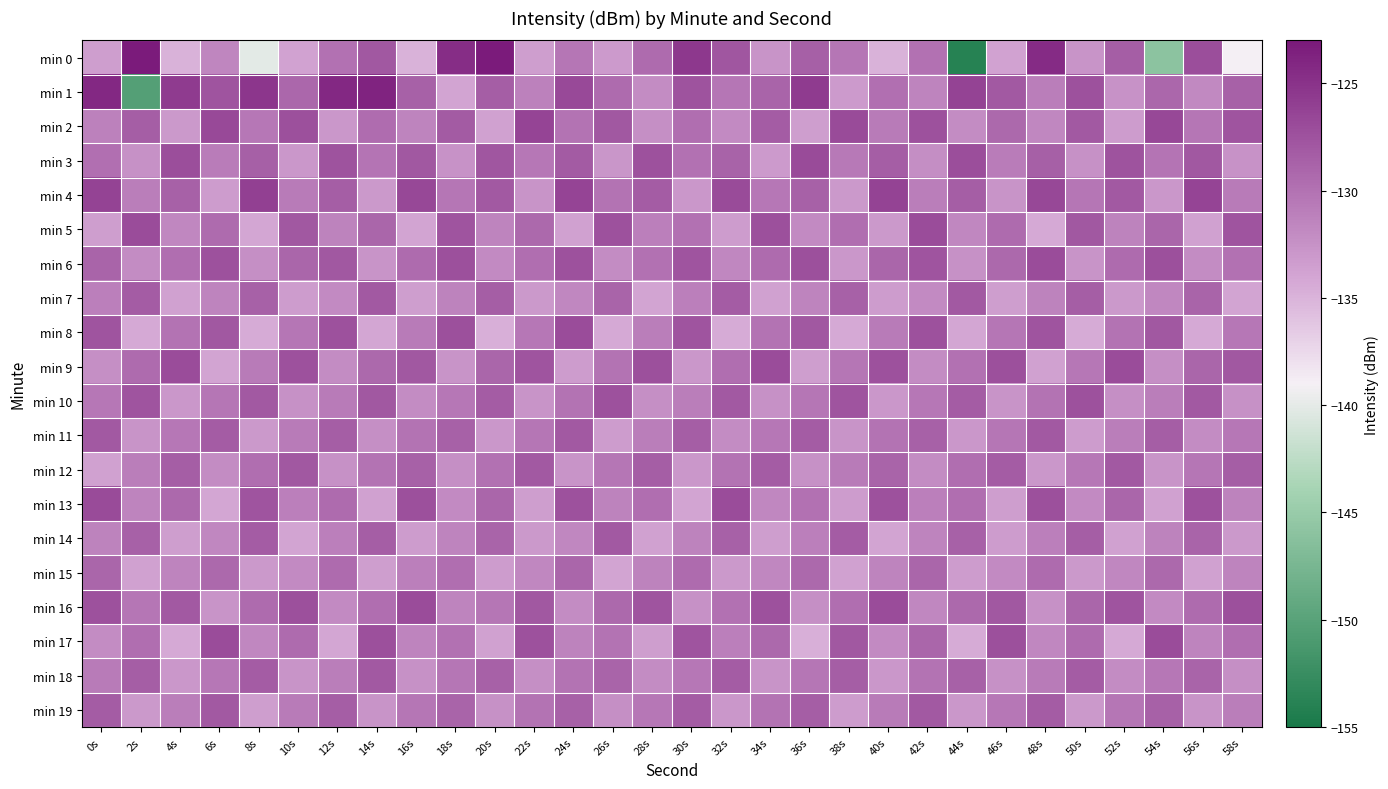

Reading left to right, extract all data points from this chart.

min 0: 0s=-133.4	2s=-123.2	4s=-134.9	6s=-131.6	8s=-140.1	10s=-133.9	12s=-129.9	14s=-127.9	16s=-134.9	18s=-124.6	20s=-123.2	22s=-133.4	24s=-130.3	26s=-133.2	28s=-129.4	30s=-125.4	32s=-127.9	34s=-132.7	36s=-128.5	38s=-130.3	40s=-134.9	42s=-129.9	44s=-154.0	46s=-133.8	48s=-124.4	50s=-132.6	52s=-128.4	54s=-146.0	56s=-127.1	58s=-138.9
min 1: 0s=-124.1	2s=-150.3	4s=-125.7	6s=-127.7	8s=-125.3	10s=-129.2	12s=-124.2	14s=-123.8	16s=-128.7	18s=-133.9	20s=-128.5	22s=-131.2	24s=-126.8	26s=-129.4	28s=-132.1	30s=-127.6	32s=-130.3	34s=-128.9	36s=-125.7	38s=-133.2	40s=-129.8	42s=-131.5	44s=-126.3	46s=-128.1	48s=-130.9	50s=-127.4	52s=-132.6	54s=-129.2	56s=-131.8	58s=-128.7
min 2: 0s=-131.2	2s=-128.5	4s=-133.1	6s=-126.8	8s=-130.5	10s=-127.3	12s=-132.9	14s=-129.6	16s=-131.4	18s=-128.2	20s=-133.7	22s=-126.5	24s=-130.1	26s=-127.9	28s=-132.3	30s=-129.7	32s=-131.9	34s=-128.3	36s=-133.5	38s=-126.9	40s=-130.7	42s=-127.5	44s=-132.1	46s=-129.3	48s=-131.7	50s=-128.1	52s=-133.3	54s=-126.7	56s=-130.3	58s=-127.7
min 3: 0s=-129.8	2s=-132.4	4s=-127.2	6s=-130.8	8s=-128.6	10s=-133.0	12s=-127.6	14s=-130.2	16s=-128.0	18s=-132.6	20s=-127.8	22s=-130.4	24s=-128.2	26s=-132.8	28s=-127.4	30s=-130.0	32s=-128.8	34s=-133.2	36s=-127.0	38s=-130.6	40s=-128.4	42s=-132.2	44s=-127.2	46s=-130.8	48s=-128.6	50s=-132.4	52s=-127.6	54s=-130.2	56s=-128.0	58s=-132.6
min 4: 0s=-126.3	2s=-130.9	4s=-128.7	6s=-133.3	8s=-126.1	10s=-130.7	12s=-128.5	14s=-133.1	16s=-126.7	18s=-130.3	20s=-128.1	22s=-132.7	24s=-126.5	26s=-130.1	28s=-128.3	30s=-132.9	32s=-126.9	34s=-130.5	36s=-128.7	38s=-133.1	40s=-126.3	42s=-130.9	44s=-128.5	46s=-132.7	48s=-126.7	50s=-130.3	52s=-128.1	54s=-132.9	56s=-126.5	58s=-130.7
min 5: 0s=-133.5	2s=-127.1	4s=-131.7	6s=-129.5	8s=-134.1	10s=-127.9	12s=-131.3	14s=-129.1	16s=-133.9	18s=-127.7	20s=-131.5	22s=-129.3	24s=-133.7	26s=-127.5	28s=-131.1	30s=-129.9	32s=-133.3	34s=-127.3	36s=-131.9	38s=-129.7	40s=-133.1	42s=-127.1	44s=-131.7	46s=-129.5	48s=-134.3	50s=-127.9	52s=-131.3	54s=-129.1	56s=-133.7	58s=-127.7
min 6: 0s=-128.9	2s=-132.1	4s=-129.7	6s=-127.5	8s=-132.3	10s=-129.1	12s=-127.9	14s=-132.7	16s=-129.5	18s=-127.3	20s=-131.9	22s=-129.7	24s=-127.5	26s=-132.1	28s=-129.9	30s=-127.7	32s=-131.7	34s=-129.5	36s=-127.3	38s=-132.9	40s=-129.1	42s=-127.7	44s=-132.5	46s=-129.3	48s=-127.1	50s=-132.7	52s=-129.5	54s=-127.3	56s=-132.1	58s=-129.9
min 7: 0s=-131.1	2s=-128.3	4s=-133.7	6s=-131.5	8s=-128.7	10s=-133.3	12s=-131.9	14s=-128.1	16s=-133.5	18s=-131.3	20s=-128.5	22s=-133.1	24s=-131.7	26s=-128.9	28s=-133.9	30s=-131.1	32s=-128.3	34s=-133.7	36s=-131.5	38s=-128.7	40s=-133.3	42s=-131.9	44s=-128.1	46s=-133.5	48s=-131.3	50s=-128.5	52s=-133.1	54s=-131.7	56s=-128.9	58s=-133.9
min 8: 0s=-127.7	2s=-134.3	4s=-130.1	6s=-127.9	8s=-134.5	10s=-130.3	12s=-127.5	14s=-134.1	16s=-130.7	18s=-127.3	20s=-134.7	22s=-130.5	24s=-127.1	26s=-134.3	28s=-130.9	30s=-127.7	32s=-134.5	34s=-130.1	36s=-127.9	38s=-134.3	40s=-130.7	42s=-127.5	44s=-134.1	46s=-130.3	48s=-127.7	50s=-134.5	52s=-130.1	54s=-127.9	56s=-134.3	58s=-130.5
min 9: 0s=-132.3	2s=-129.5	4s=-127.1	6s=-133.9	8s=-130.7	10s=-127.5	12s=-132.1	14s=-129.3	16s=-127.9	18s=-132.7	20s=-129.1	22s=-127.7	24s=-133.3	26s=-130.1	28s=-127.3	30s=-132.9	32s=-129.7	34s=-127.1	36s=-133.5	38s=-130.3	40s=-127.5	42s=-132.1	44s=-129.9	46s=-127.3	48s=-133.7	50s=-130.5	52s=-127.1	54s=-132.3	56s=-129.1	58s=-127.9
min 10: 0s=-130.5	2s=-127.7	4s=-132.9	6s=-130.3	8s=-128.1	10s=-132.5	12s=-130.7	14s=-127.9	16s=-132.1	18s=-130.5	20s=-128.3	22s=-132.7	24s=-130.1	26s=-127.5	28s=-132.3	30s=-130.9	32s=-128.1	34s=-132.5	36s=-130.3	38s=-127.7	40s=-132.9	42s=-130.5	44s=-128.3	46s=-132.7	48s=-130.1	50s=-127.5	52s=-132.3	54s=-130.9	56s=-128.1	58s=-132.5
min 11: 0s=-128.1	2s=-132.7	4s=-130.5	6s=-128.3	8s=-133.1	10s=-130.7	12s=-128.5	14s=-132.3	16s=-130.1	18s=-128.7	20s=-132.9	22s=-130.3	24s=-128.1	26s=-133.3	28s=-130.9	30s=-128.5	32s=-132.1	34s=-130.5	36s=-128.3	38s=-132.7	40s=-130.1	42s=-128.7	44s=-132.9	46s=-130.3	48s=-128.1	50s=-133.3	52s=-130.9	54s=-128.5	56s=-132.1	58s=-130.5
min 12: 0s=-133.7	2s=-130.9	4s=-128.5	6s=-132.1	8s=-129.7	10s=-127.9	12s=-132.5	14s=-130.1	16s=-128.7	18s=-132.3	20s=-129.9	22s=-128.1	24s=-132.7	26s=-130.3	28s=-128.5	30s=-132.9	32s=-130.1	34s=-128.3	36s=-132.5	38s=-130.7	40s=-128.9	42s=-132.1	44s=-129.7	46s=-128.3	48s=-132.9	50s=-130.5	52s=-128.1	54s=-132.7	56s=-130.3	58s=-128.5
min 13: 0s=-126.9	2s=-131.5	4s=-129.3	6s=-134.1	8s=-127.7	10s=-131.1	12s=-129.5	14s=-133.7	16s=-127.3	18s=-131.9	20s=-129.1	22s=-133.5	24s=-127.5	26s=-131.3	28s=-129.7	30s=-133.9	32s=-127.1	34s=-131.7	36s=-129.9	38s=-133.3	40s=-127.5	42s=-131.1	44s=-129.7	46s=-133.5	48s=-127.3	50s=-131.9	52s=-129.1	54s=-133.7	56s=-127.5	58s=-131.3
min 14: 0s=-131.3	2s=-128.7	4s=-133.5	6s=-131.7	8s=-128.3	10s=-133.9	12s=-131.1	14s=-128.5	16s=-133.3	18s=-131.5	20s=-128.9	22s=-133.1	24s=-131.7	26s=-128.1	28s=-133.7	30s=-131.3	32s=-128.7	34s=-133.5	36s=-131.1	38s=-128.3	40s=-133.9	42s=-131.5	44s=-128.7	46s=-133.3	48s=-131.1	50s=-128.5	52s=-133.7	54s=-131.3	56s=-128.9	58s=-133.1
min 15: 0s=-129.1	2s=-133.7	4s=-131.5	6s=-129.3	8s=-133.1	10s=-131.9	12s=-129.5	14s=-133.5	16s=-131.1	18s=-129.7	20s=-133.3	22s=-131.7	24s=-129.1	26s=-133.9	28s=-131.3	30s=-129.5	32s=-133.1	34s=-131.7	36s=-129.3	38s=-133.7	40s=-131.5	42s=-129.1	44s=-133.3	46s=-131.9	48s=-129.5	50s=-133.1	52s=-131.7	54s=-129.3	56s=-133.7	58s=-131.5
min 16: 0s=-127.5	2s=-130.3	4s=-128.1	6s=-132.7	8s=-129.5	10s=-127.3	12s=-131.9	14s=-129.7	16s=-127.1	18s=-131.5	20s=-130.3	22s=-127.9	24s=-132.1	26s=-129.3	28s=-127.7	30s=-132.5	32s=-129.9	34s=-127.5	36s=-132.3	38s=-129.7	40s=-127.1	42s=-131.7	44s=-129.3	46s=-127.9	48s=-132.5	50s=-129.1	52s=-127.7	54s=-131.9	56s=-129.5	58s=-127.3
min 17: 0s=-132.1	2s=-129.7	4s=-134.3	6s=-127.1	8s=-131.7	10s=-129.5	12s=-134.1	14s=-127.3	16s=-131.5	18s=-129.9	20s=-133.7	22s=-127.5	24s=-131.3	26s=-130.1	28s=-133.5	30s=-127.7	32s=-131.1	34s=-129.3	36s=-134.7	38s=-127.9	40s=-131.9	42s=-129.1	44s=-134.5	46s=-127.3	48s=-131.7	50s=-129.5	52s=-134.3	54s=-127.1	56s=-131.5	58s=-129.7
min 18: 0s=-130.7	2s=-128.5	4s=-132.9	6s=-130.5	8s=-128.3	10s=-132.7	12s=-130.9	14s=-128.1	16s=-132.5	18s=-130.3	20s=-128.7	22s=-132.3	24s=-130.1	26s=-128.9	28s=-132.1	30s=-130.5	32s=-128.3	34s=-132.7	36s=-130.3	38s=-128.5	40s=-132.9	42s=-130.1	44s=-128.7	46s=-132.5	48s=-130.7	50s=-128.3	52s=-132.1	54s=-130.5	56s=-128.9	58s=-132.3
min 19: 0s=-128.3	2s=-133.1	4s=-130.9	6s=-128.1	8s=-133.5	10s=-130.7	12s=-128.5	14s=-132.7	16s=-130.3	18s=-128.9	20s=-132.5	22s=-130.1	24s=-128.7	26s=-132.3	28s=-130.5	30s=-128.3	32s=-132.9	34s=-130.1	36s=-128.5	38s=-133.3	40s=-130.7	42s=-128.1	44s=-132.9	46s=-130.5	48s=-128.3	50s=-133.1	52s=-130.3	54s=-128.7	56s=-132.7	58s=-130.9